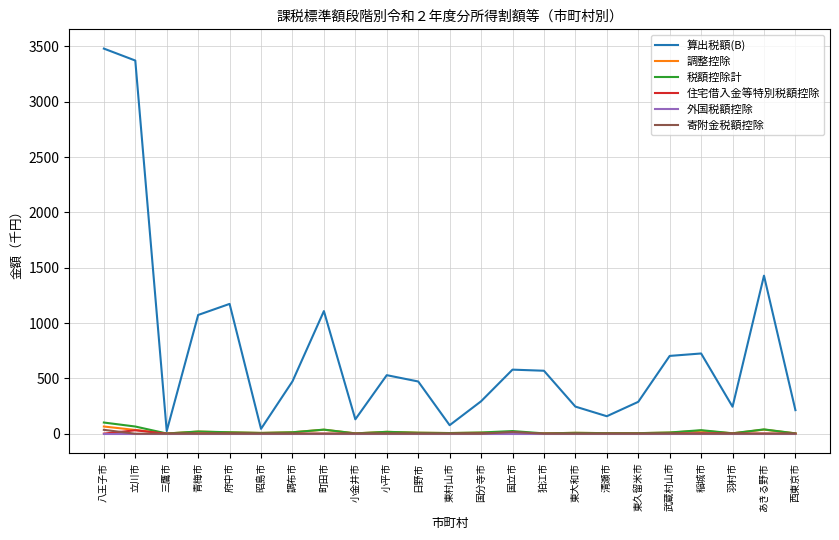

The 寄附金税額控除 series shows 0 at 小平市. True or false?

True